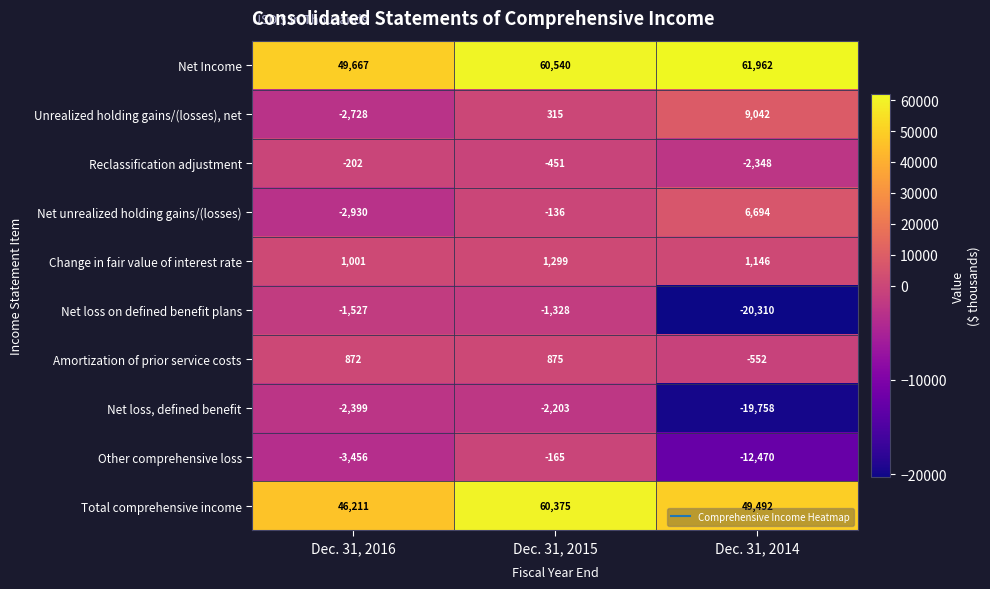

True or false: Total comprehensive income has a value of 46211 at Dec. 31, 2016.

True